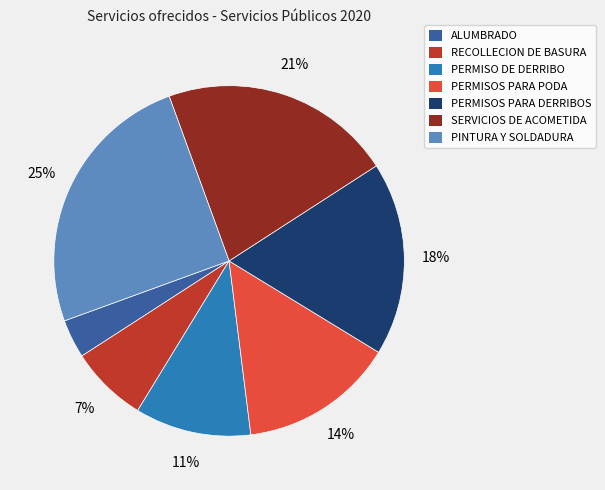

Does any single category account for the majority?

No